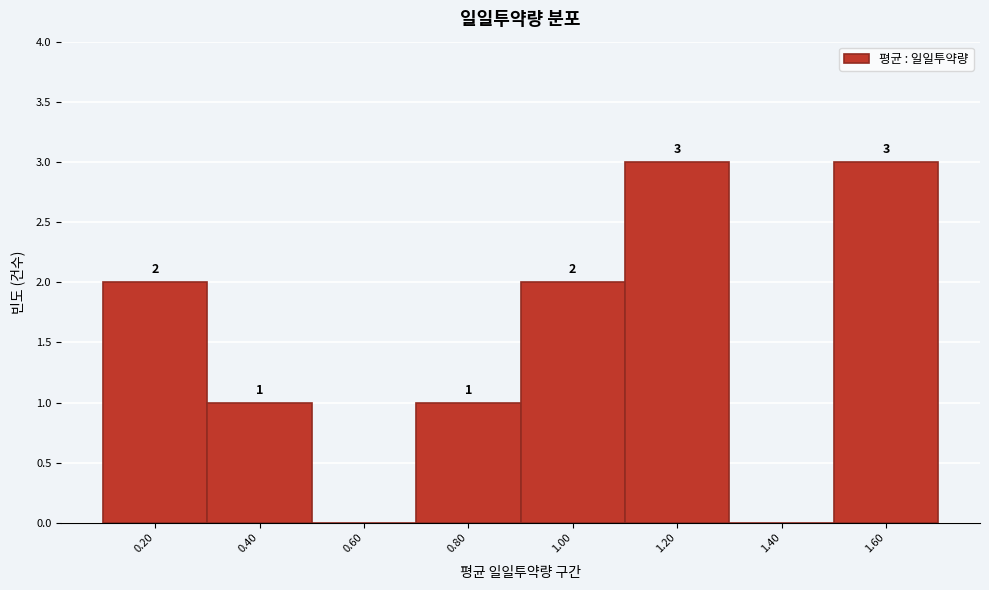

Reading left to right, extract all data points from this chart.

0.20=2	0.40=1	0.60=0	0.80=1	1.00=2	1.20=3	1.40=0	1.60=3